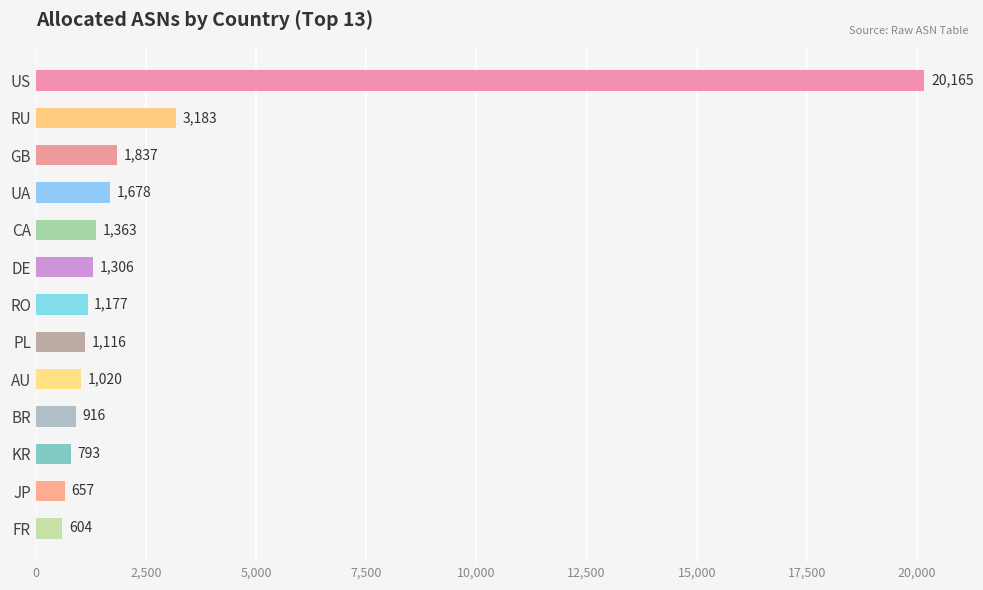

What is the value of the 4th bar from the top?

1678